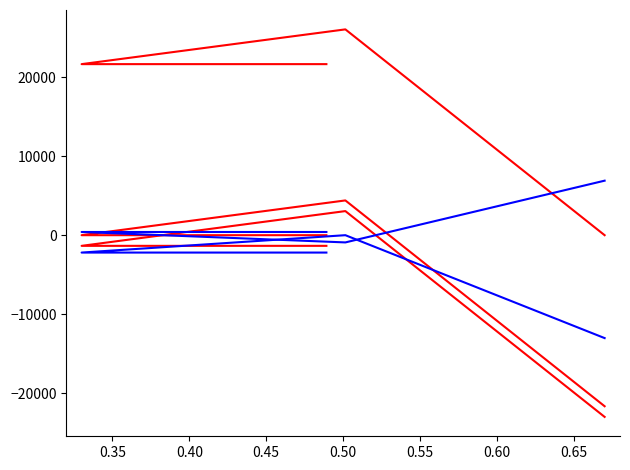

How many parentGuid_shift2 values are between 0 and 4396?

3